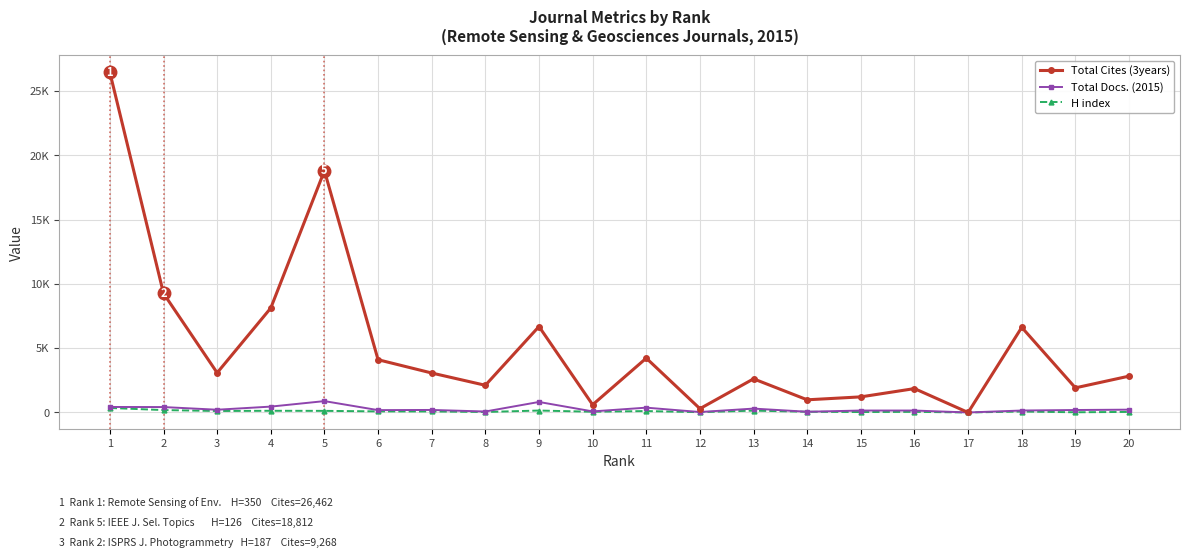

The value of H index at 11 is 64. True or false?

False